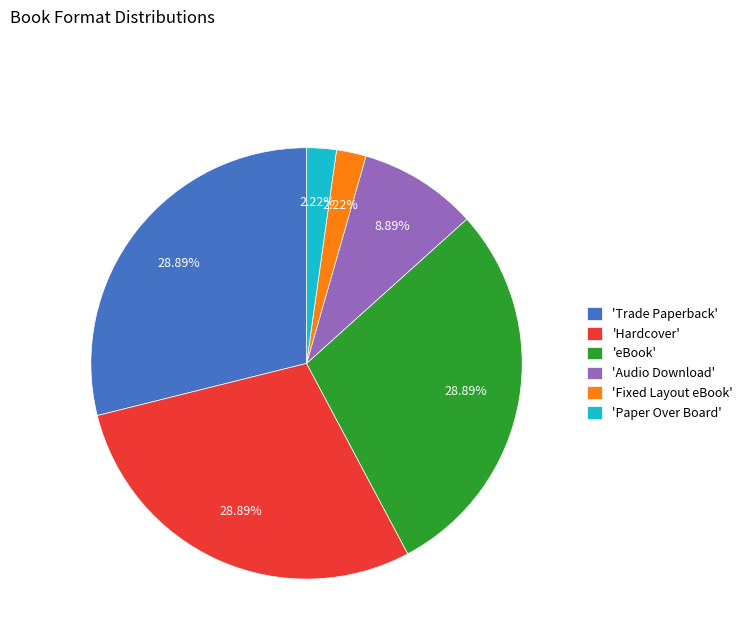

Is there any slice that represents more than half of the pie?

No